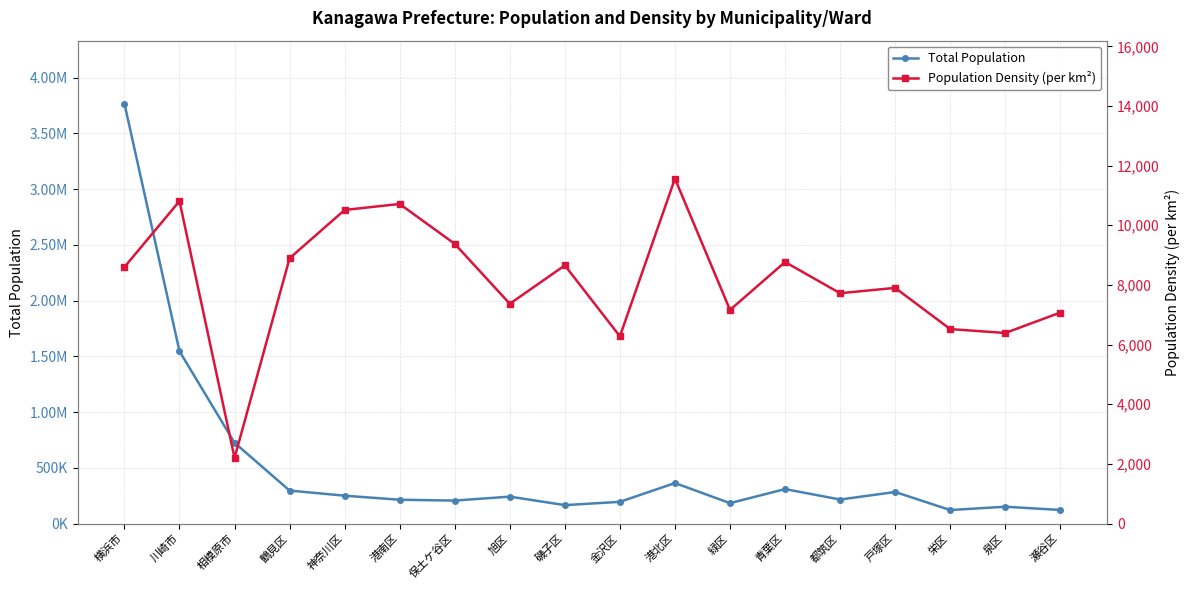

In Population Density (per km²), how many points are higher than both neighbors (excluding endpoints)?

6